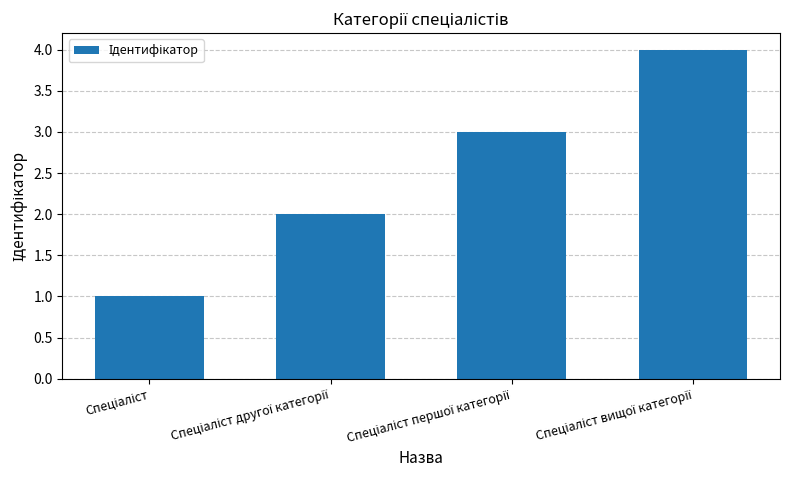

How many values are below 3?

2